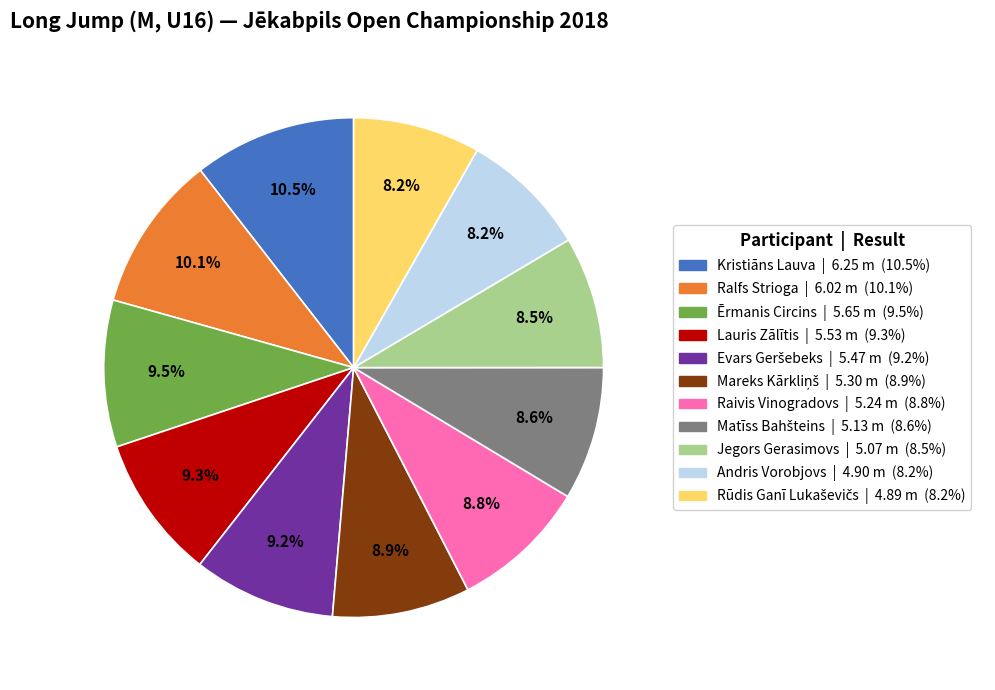

Is there a majority slice in this chart?

No